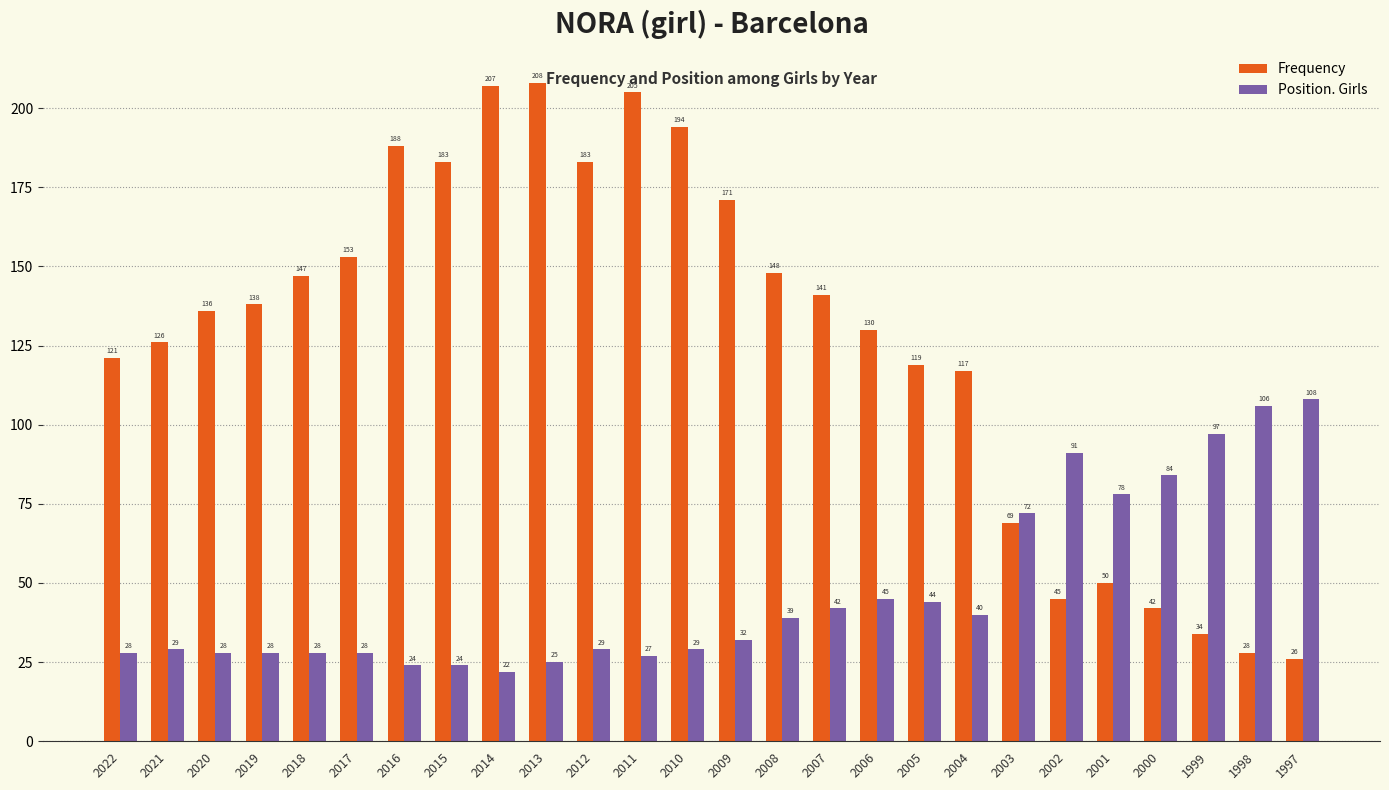

Is the value of Frequency at 2012 greater than the value of Position. Girls at 2021?

Yes